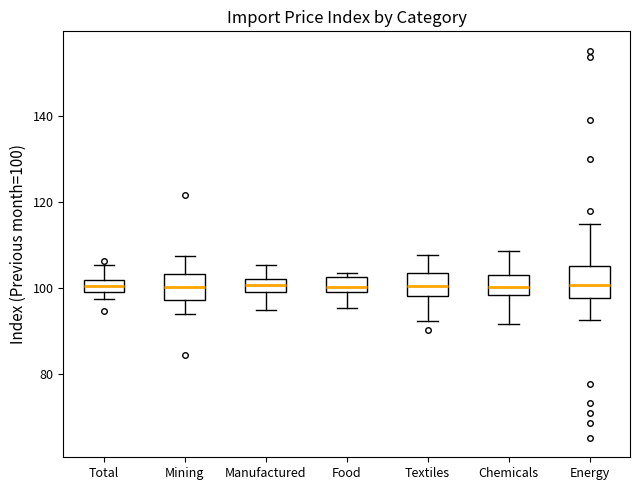

Where is the upper edge of the box for Total on the y-axis? The values are not printed on the chart, so give them approximately, as read against the axis.

102